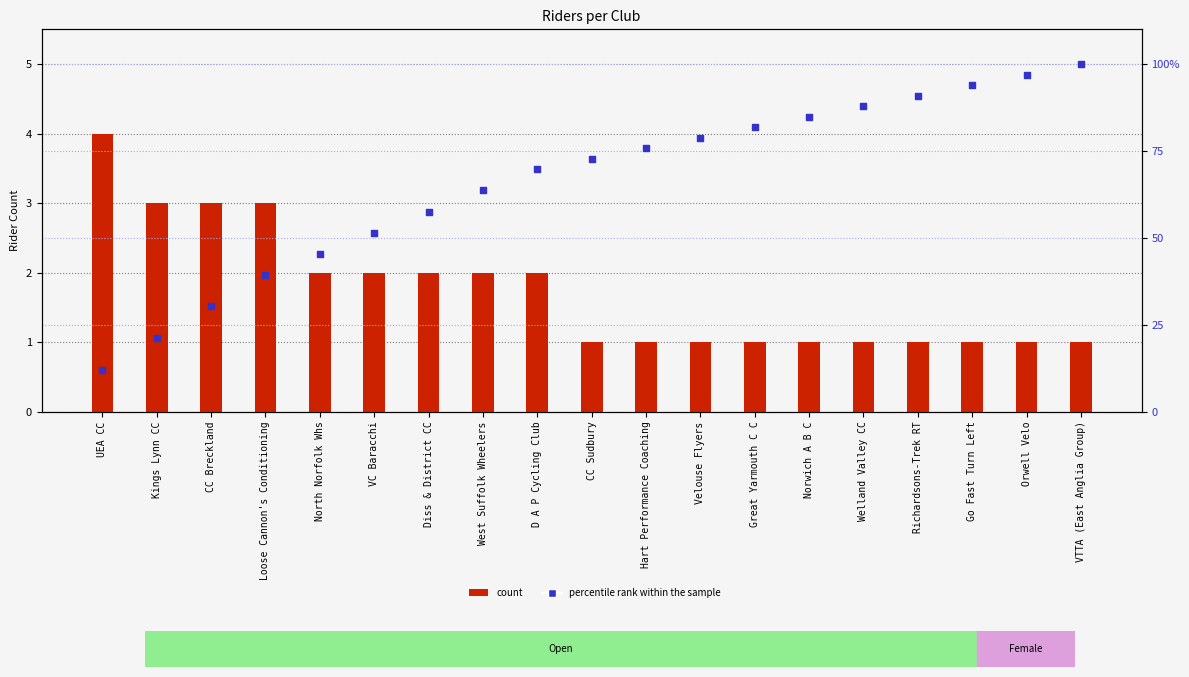

Which series has the largest total across all categories?

percentile rank within the sample